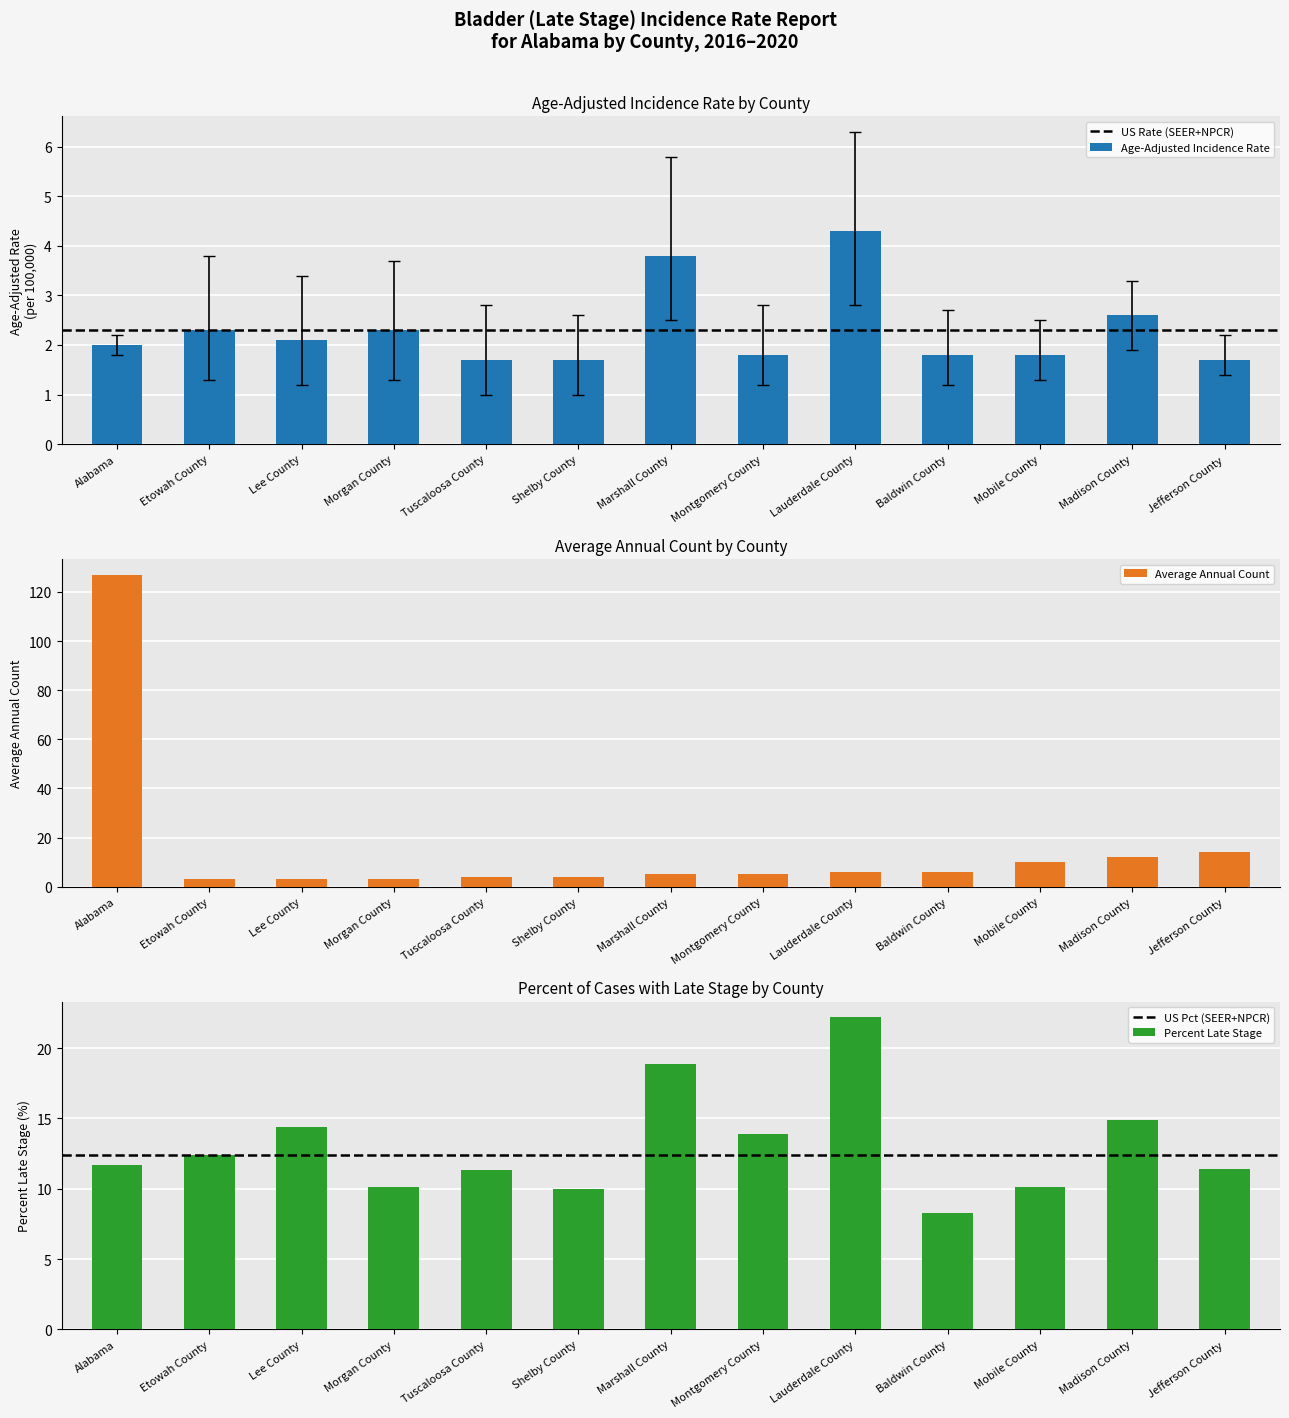

Does the chart contain any negative values?

No